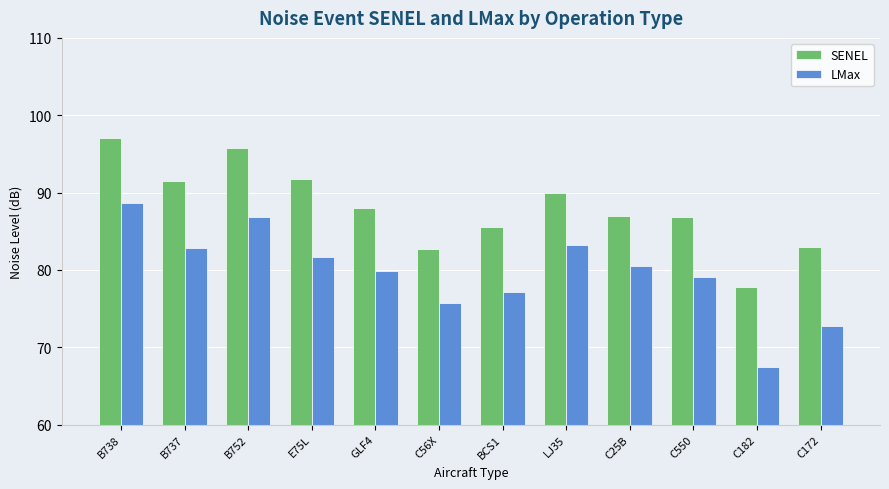

How many bars are there in total?

24